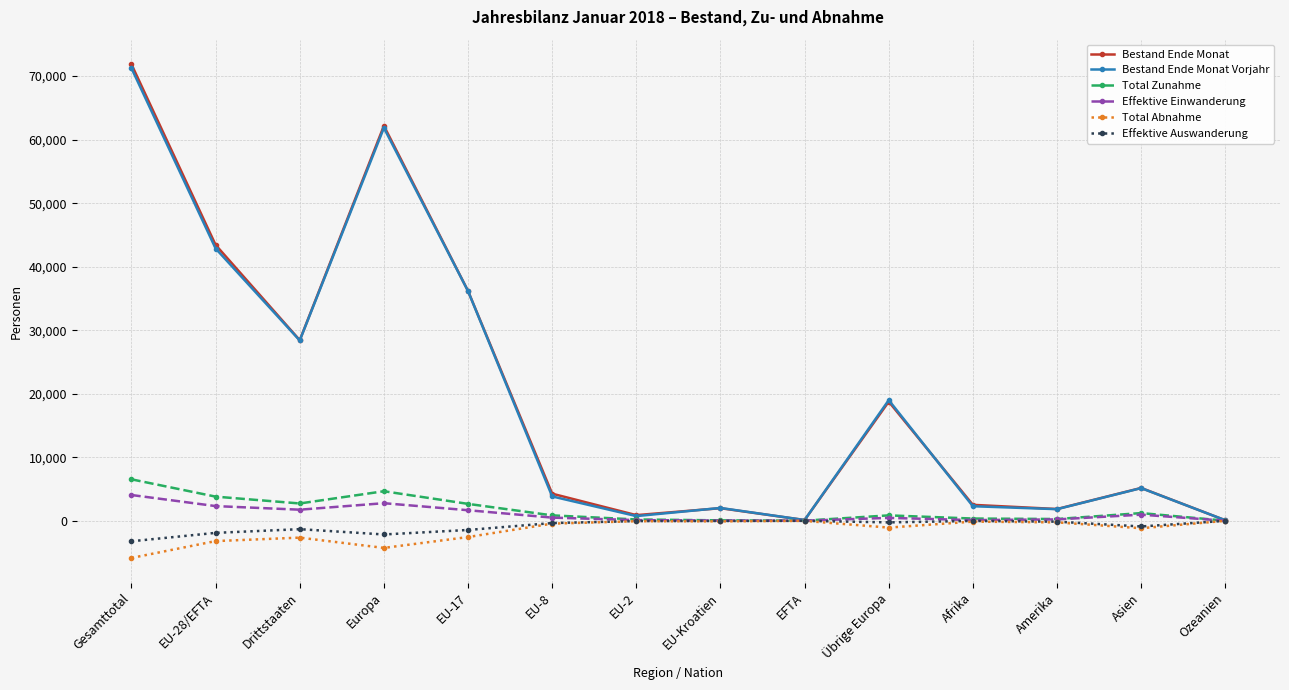

Between Gesamttotal and EU-8, which series saw the biggest shift?

Bestand Ende Monat